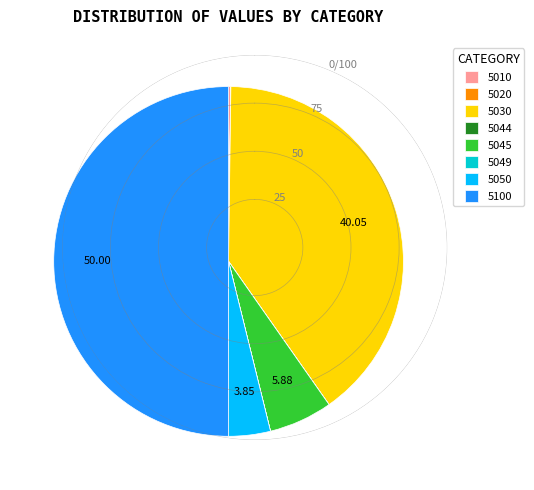

Combined, do 5045 and 5050 account for over 50%?

No